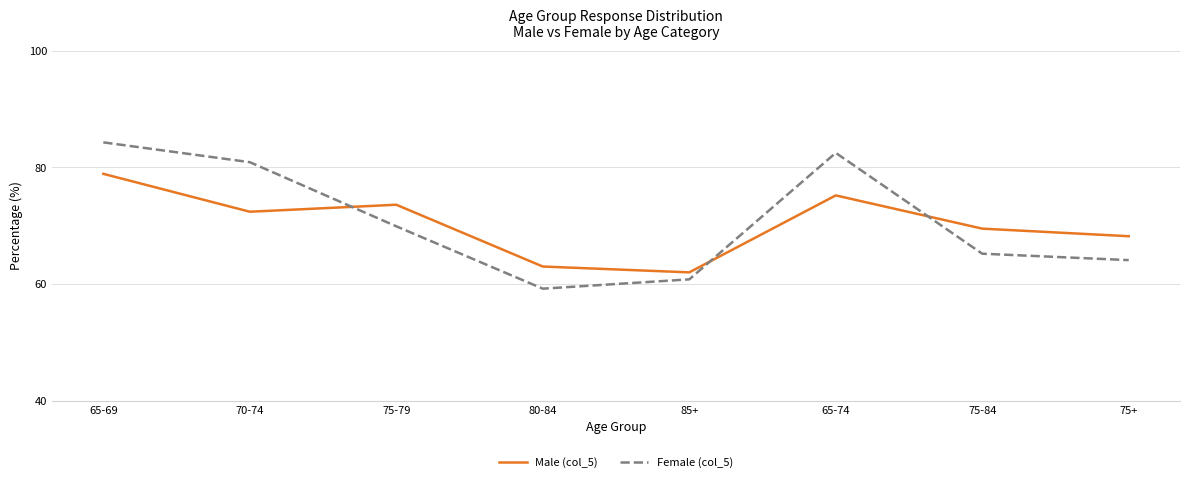

At 75-79, list the series in order from largest to smallest.

Male (col_5), Female (col_5)